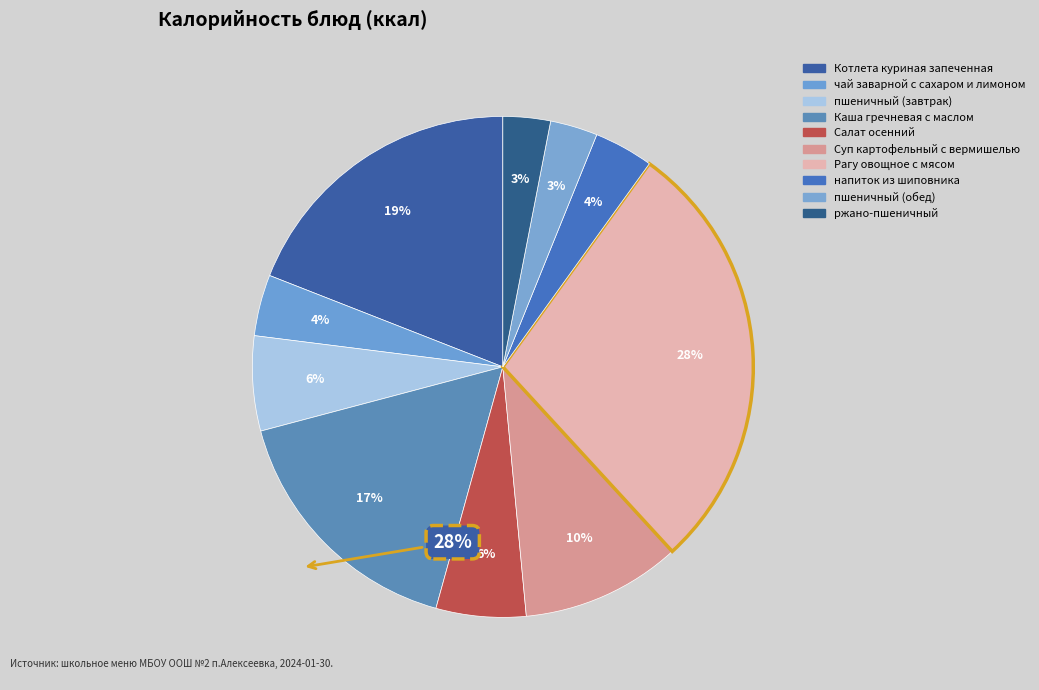

Combined, what portion of the pie is Котлета куриная запеченная and Салат осенний?

24.9%